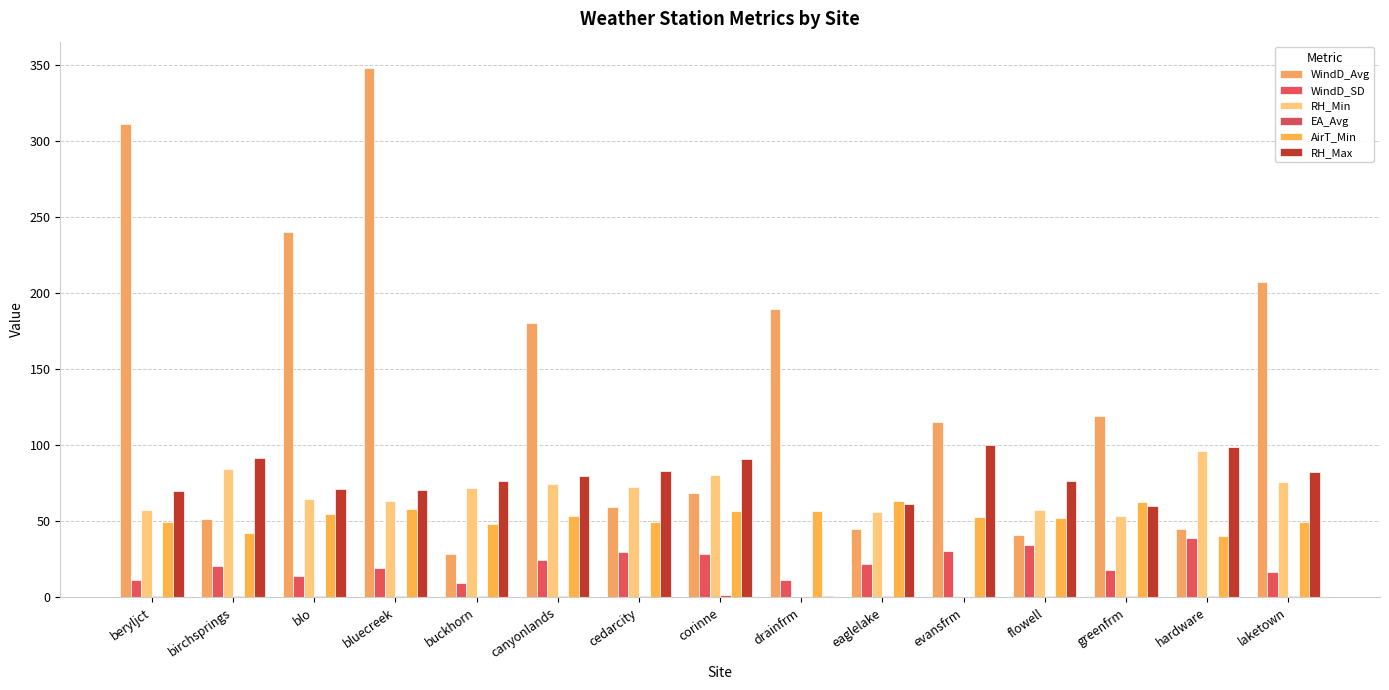

The value of WindD_Avg at bluecreek is 348.0. True or false?

True